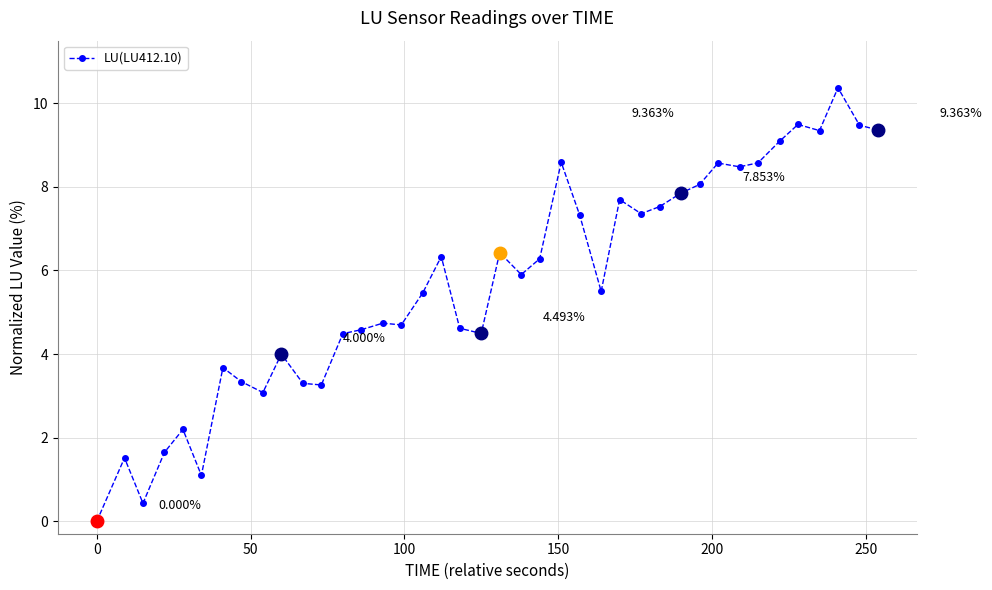

How many data points are less than 5?

18